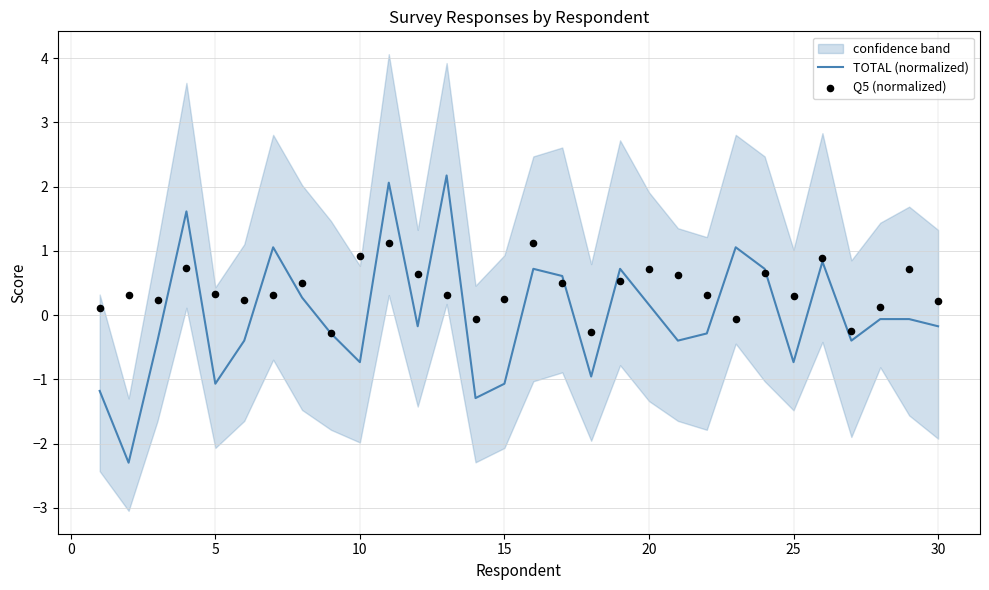

What are all the series names shown in the legend?

TOTAL (normalized), Q5 (normalized)